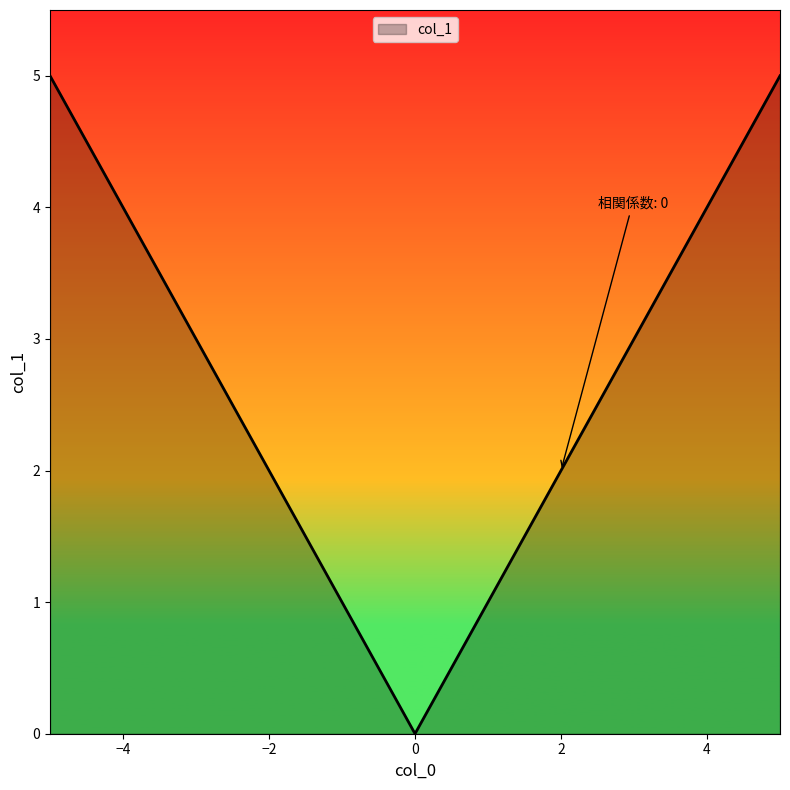

What is the difference between the maximum and minimum values?

5